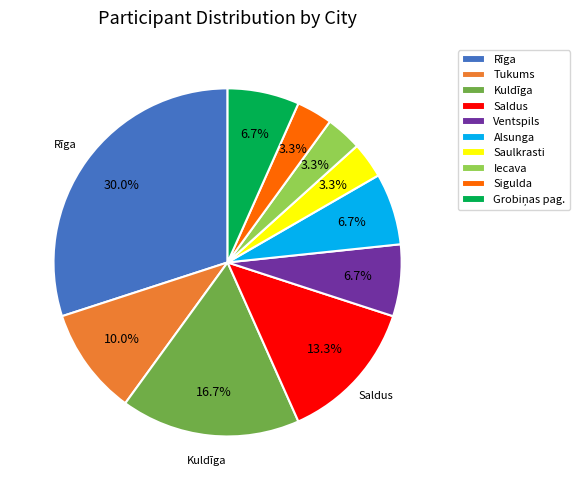

What is the largest slice in the pie chart?

Rīga